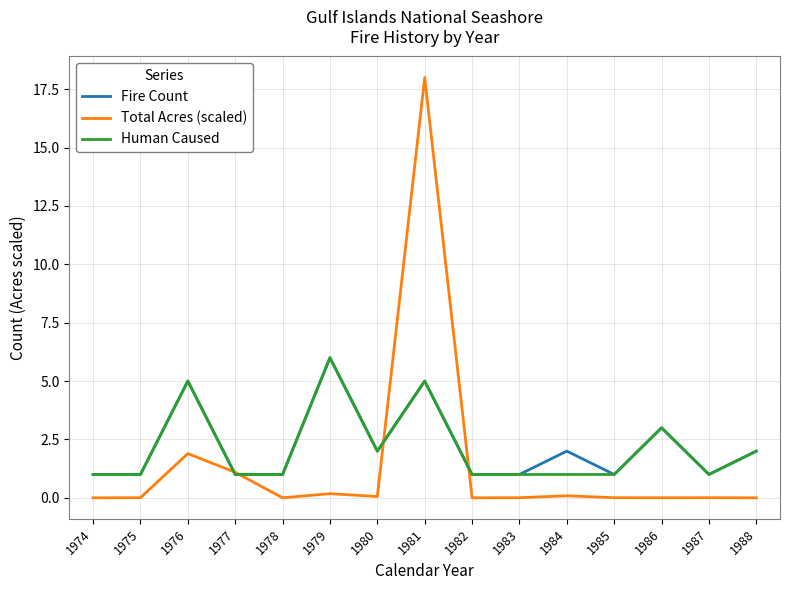

At which category is the sum across all series the highest?

1981